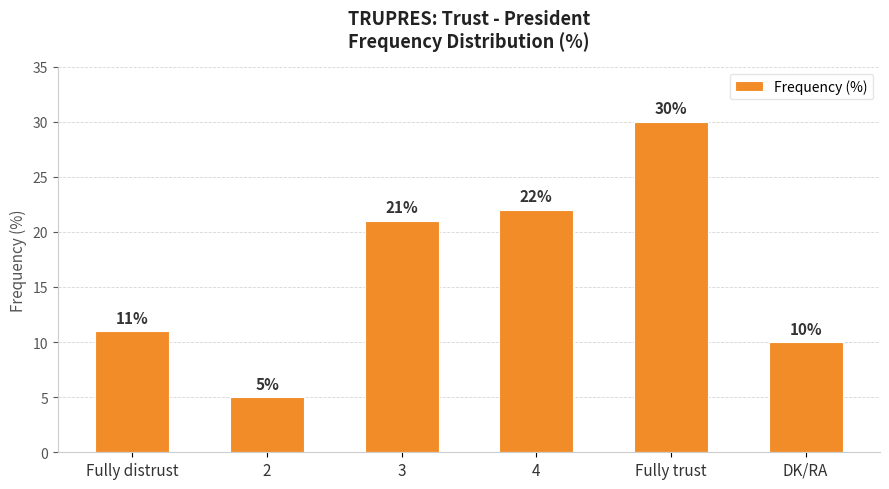

What is the difference between the second highest and second lowest values?

12